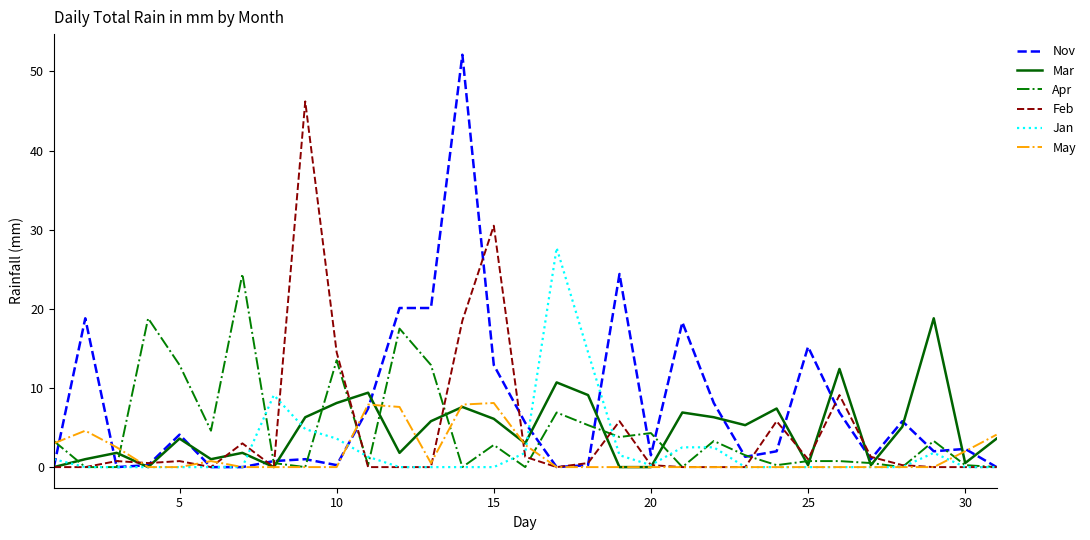

What is the maximum value shown in the chart?

52.1